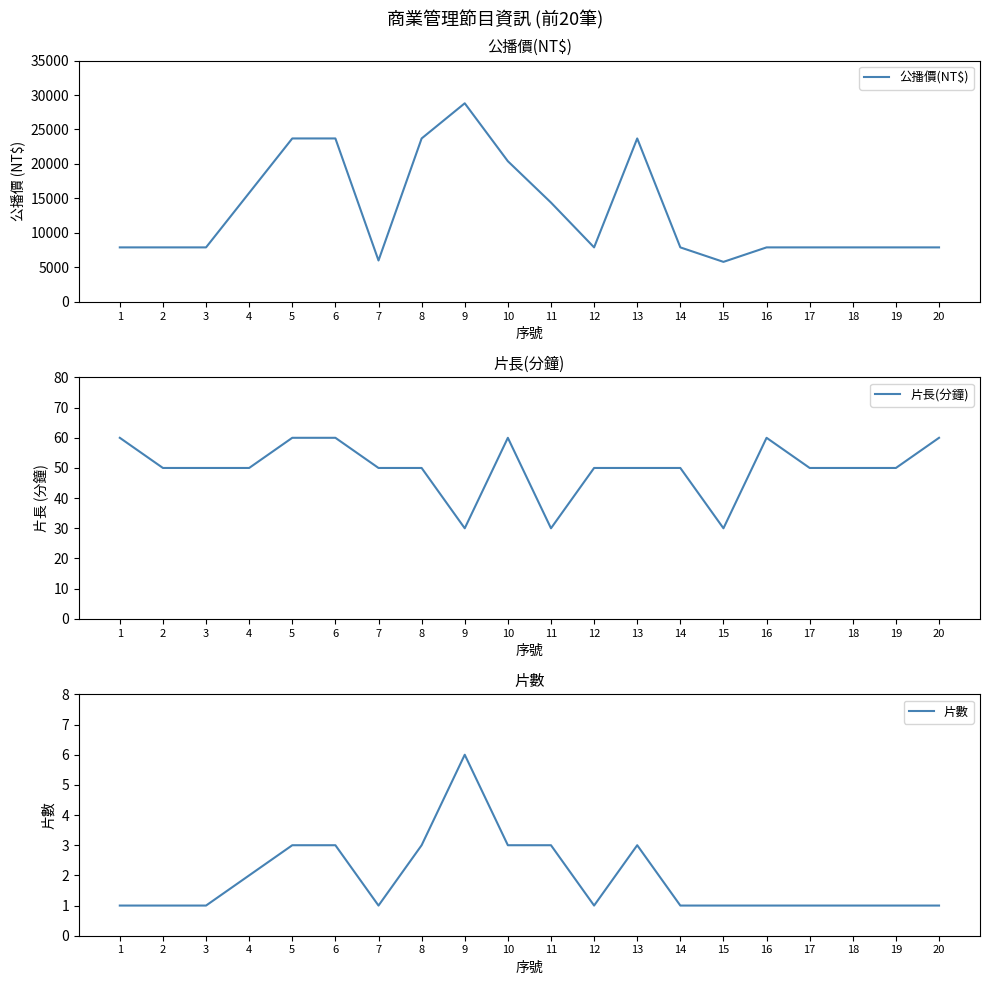

Is the value of 公播價(NT$) at 20 greater than the value of 片數 at 11?

Yes